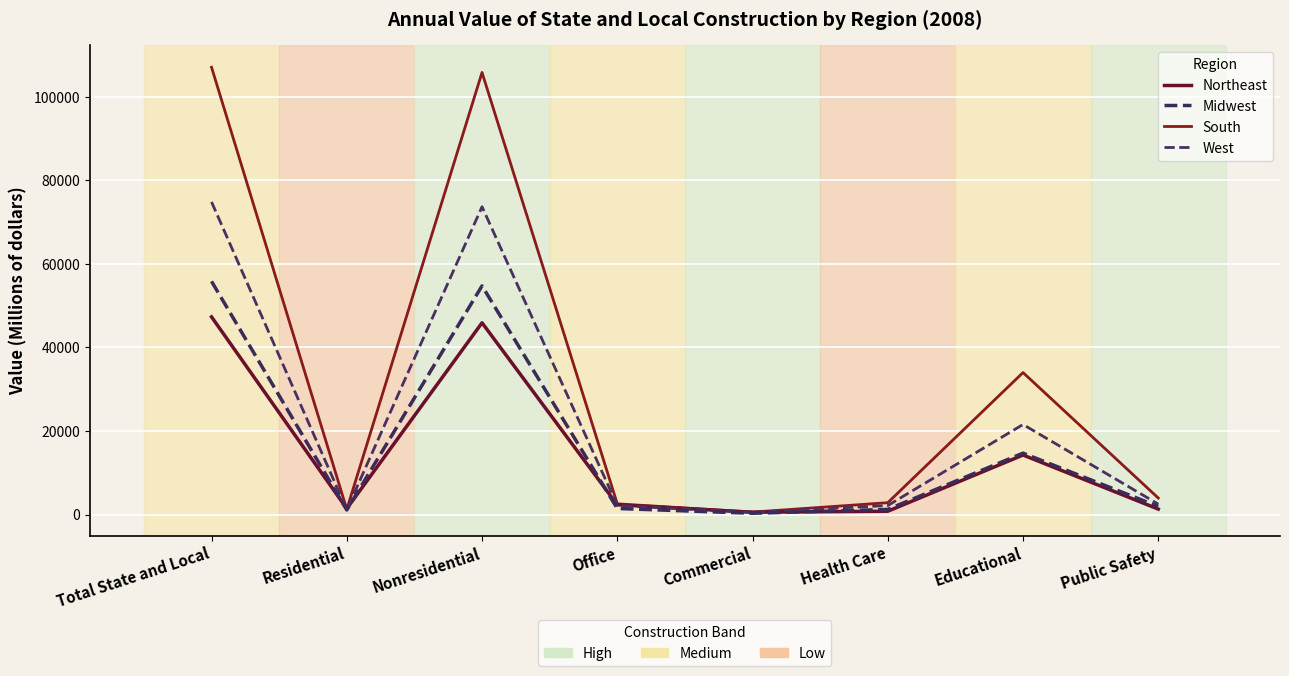

How many lines are shown in the chart?

4